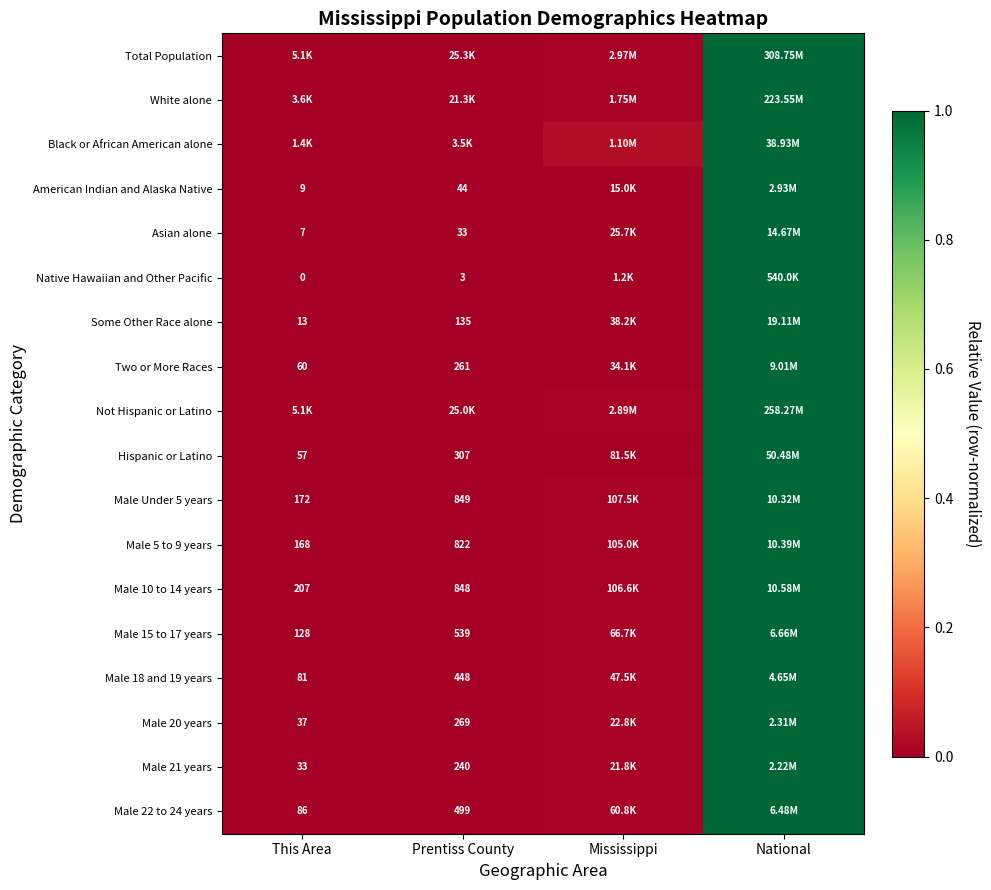

Is the value of Male 10 to 14 years at Prentiss County greater than the value of Asian alone at This Area?

Yes